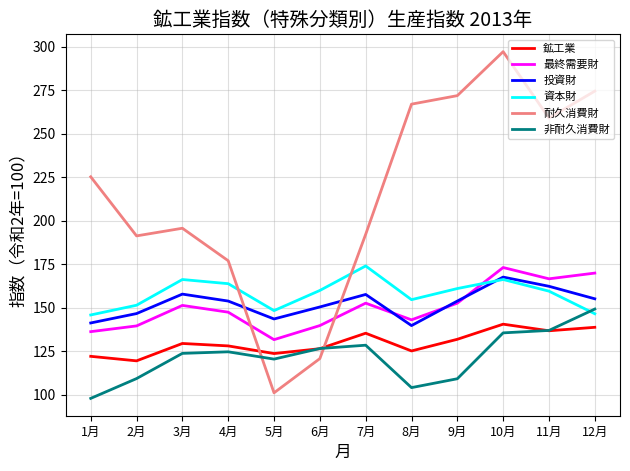

What position from the left is 4月?

4